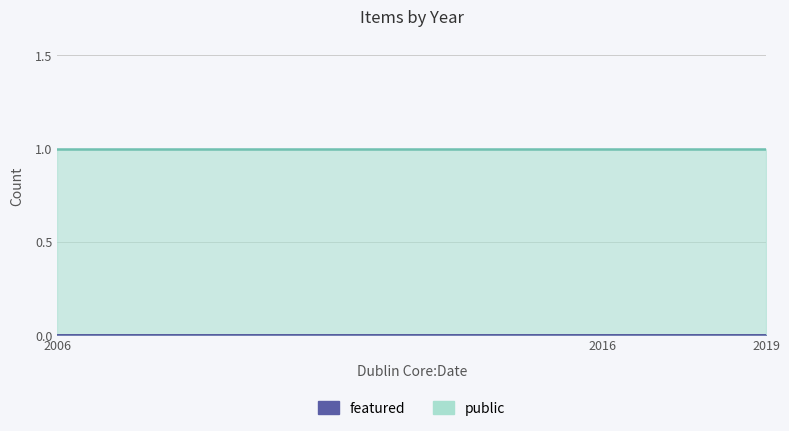

How many series are shown in this chart?

2